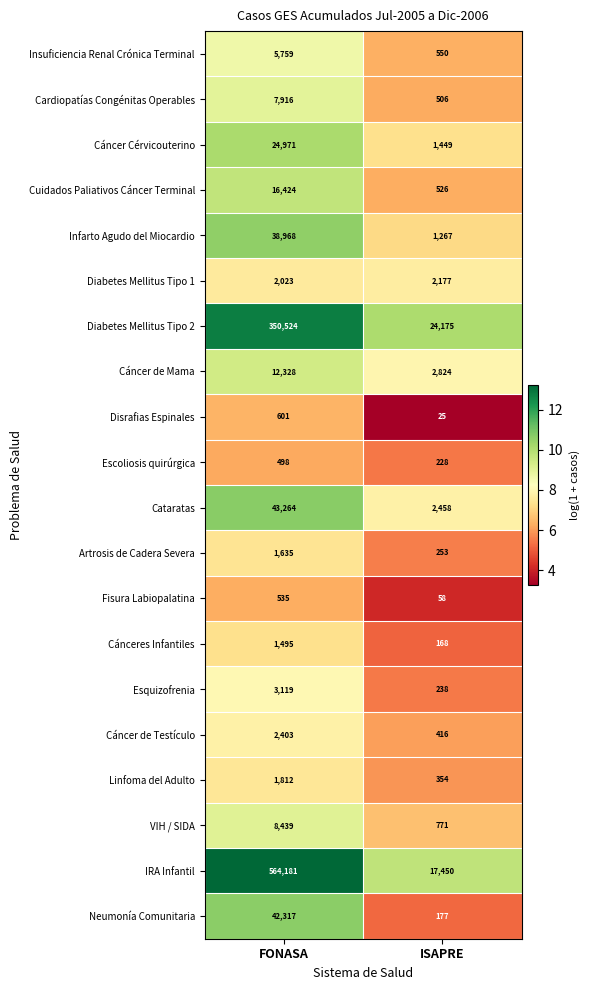

True or false: Neumonía Comunitaria has a value of 22700 at FONASA.

False